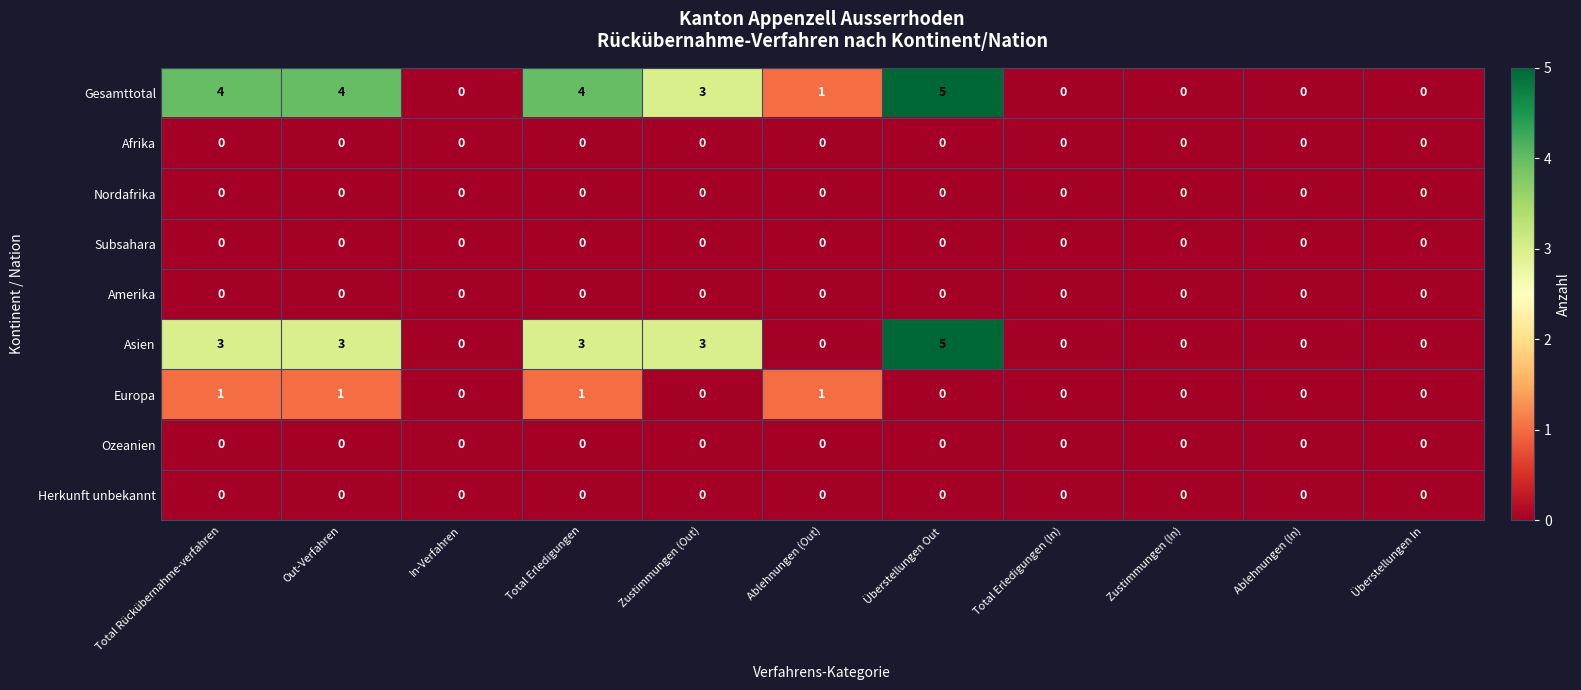

The value of Asien at Zustimmungen (Out) is 1. True or false?

False